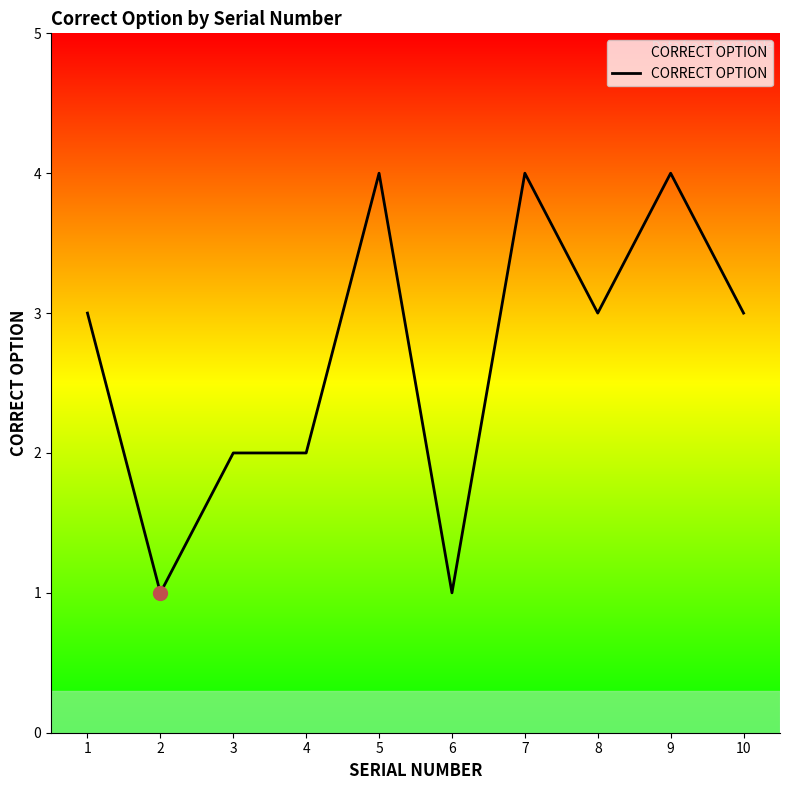

What is the difference between the maximum and minimum values?

3